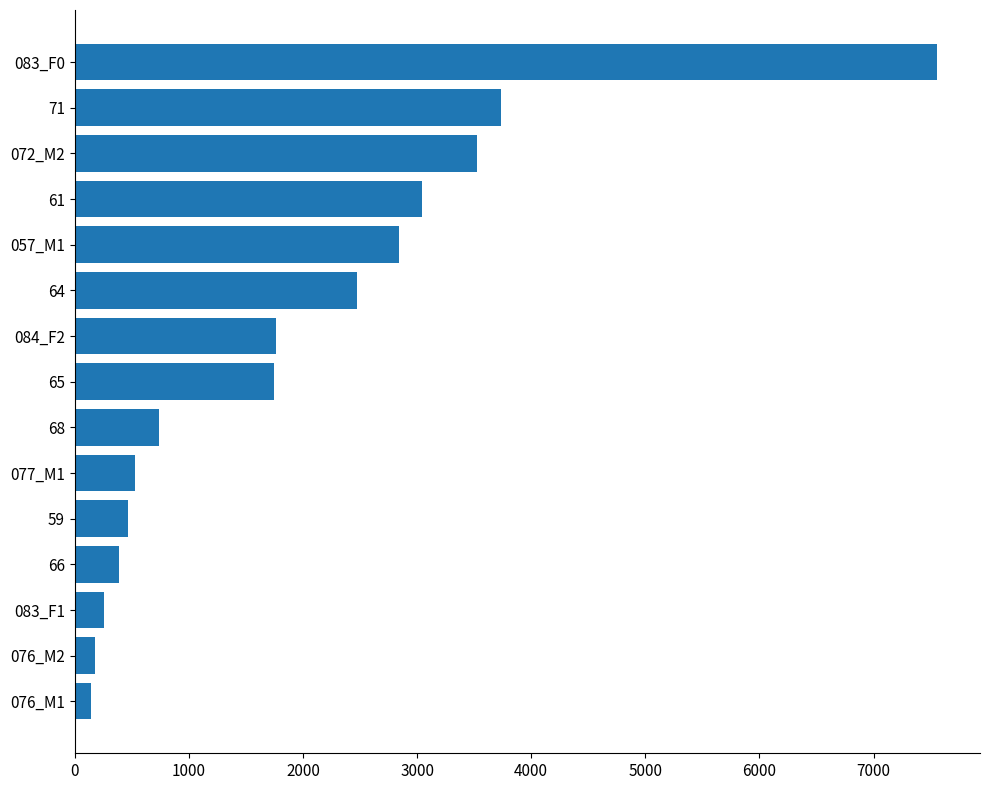

What is the greatest value displayed?

7554.0